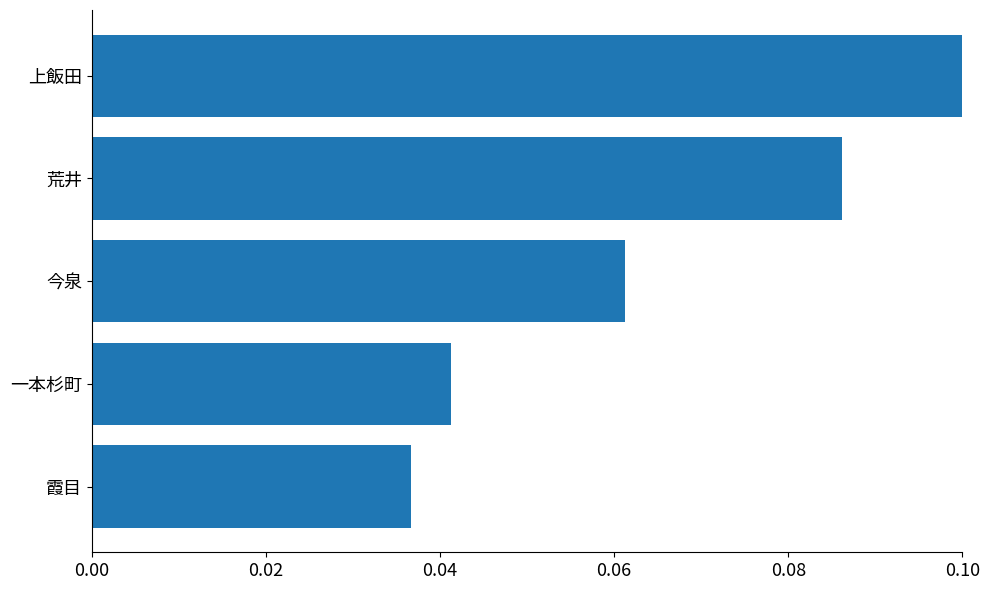

The chart shows a value of 0.0 at 今泉. True or false?

False